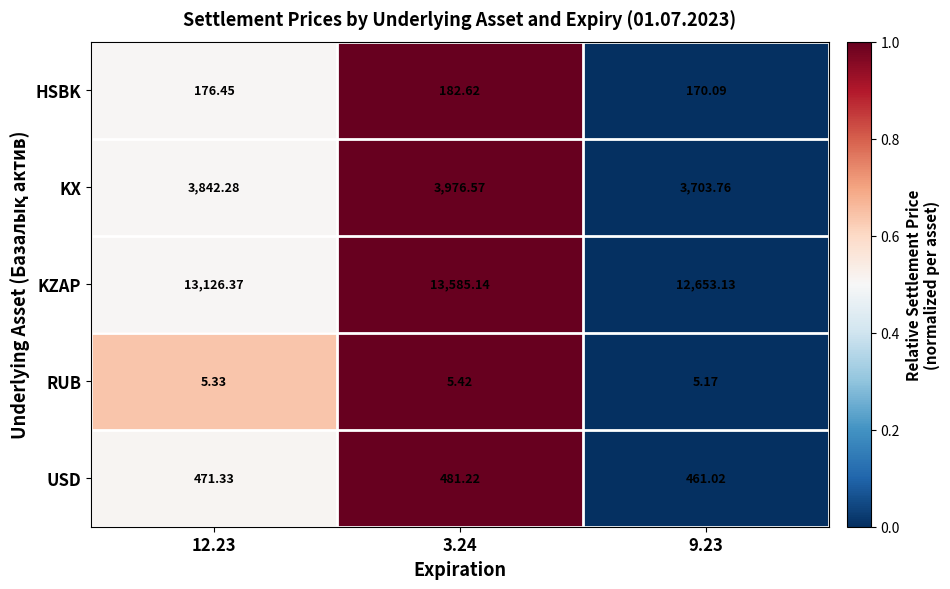

Which series has the widest spread of values?

KZAP